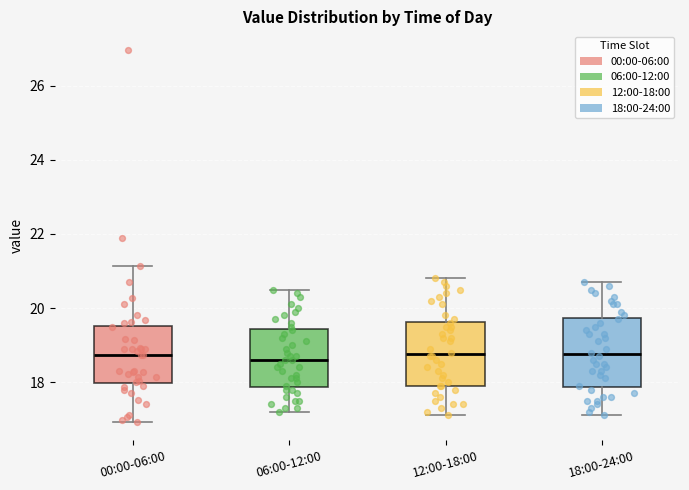

Where is the lower edge of the box for 06:00-12:00 on the y-axis? The values are not printed on the chart, so give them approximately, as read against the axis.

17.8